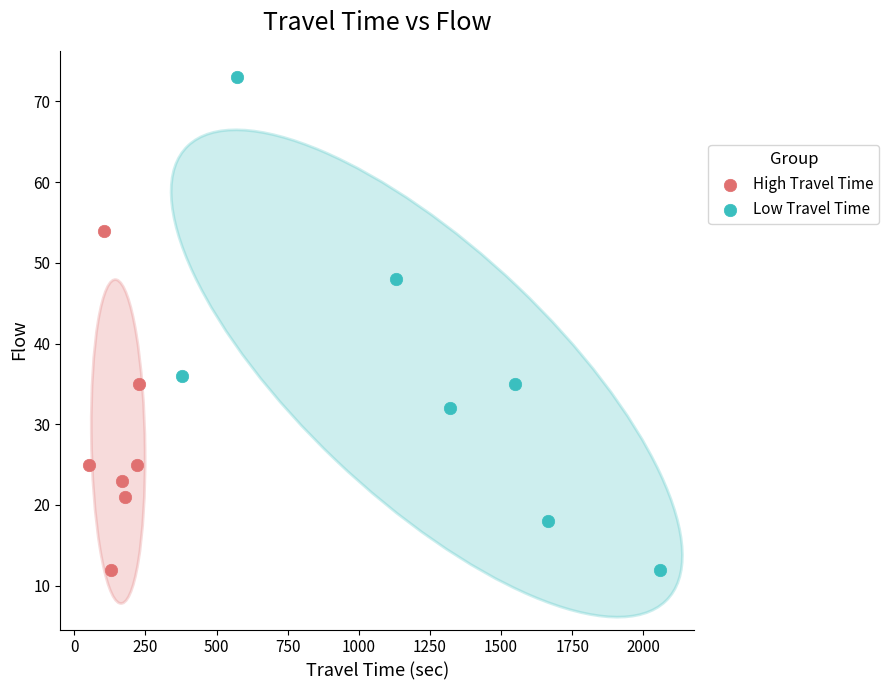

Which series has the widest spread of Y values?

Low Travel Time